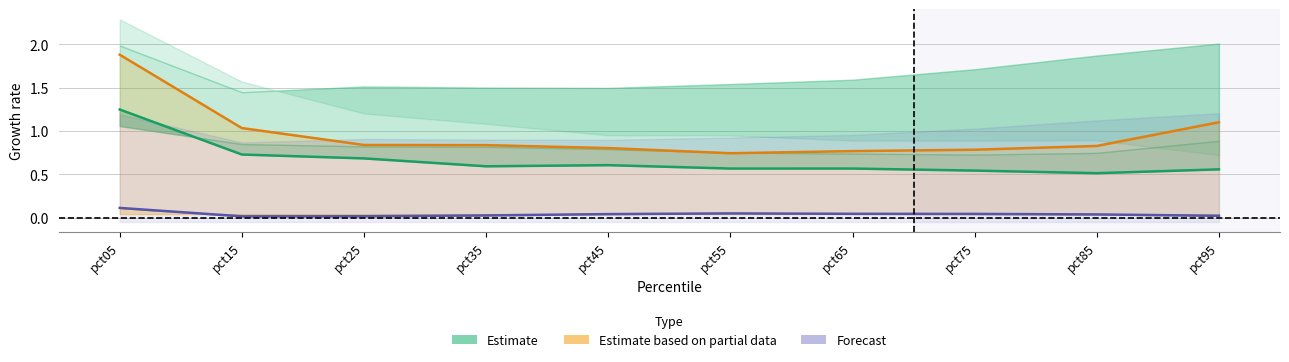

At which category is the sum across all series the highest?

pct05